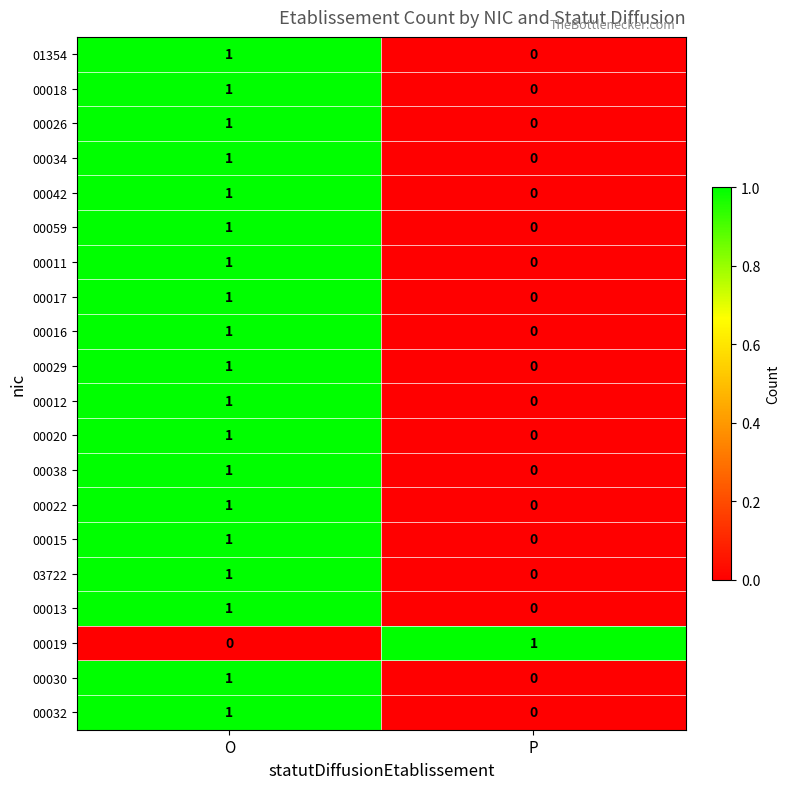

Where is 00026 nearest to the value 0?

P